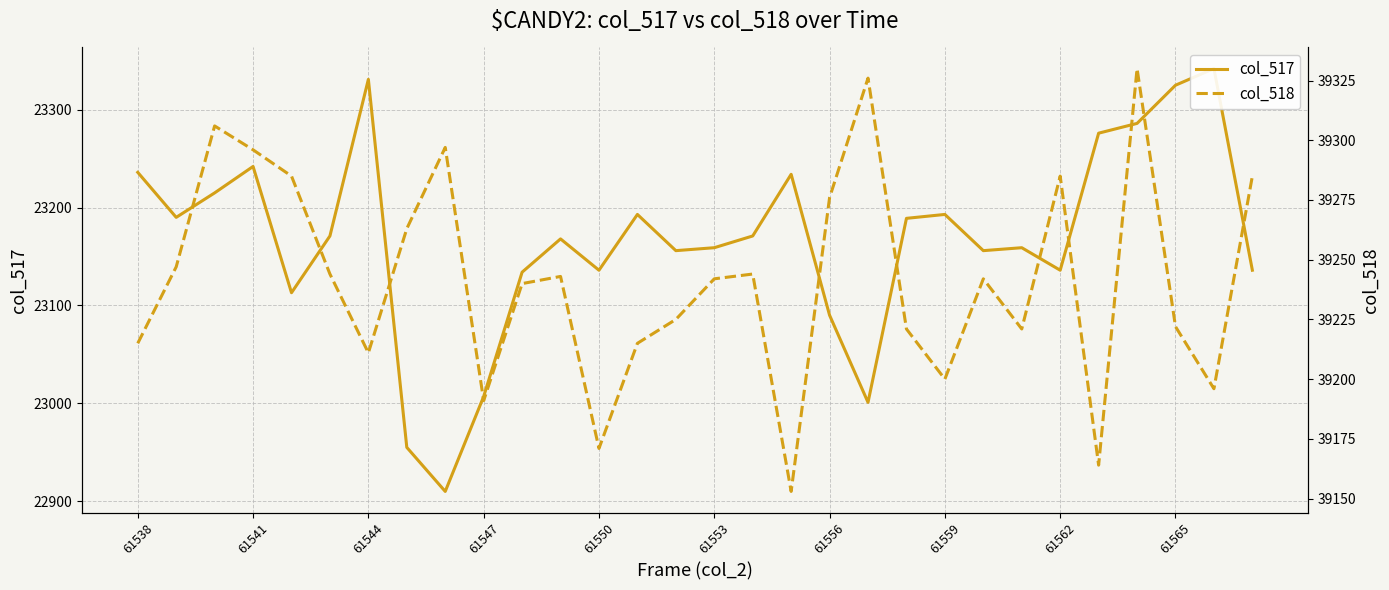

At 61565, list the series in order from largest to smallest.

col_518, col_517